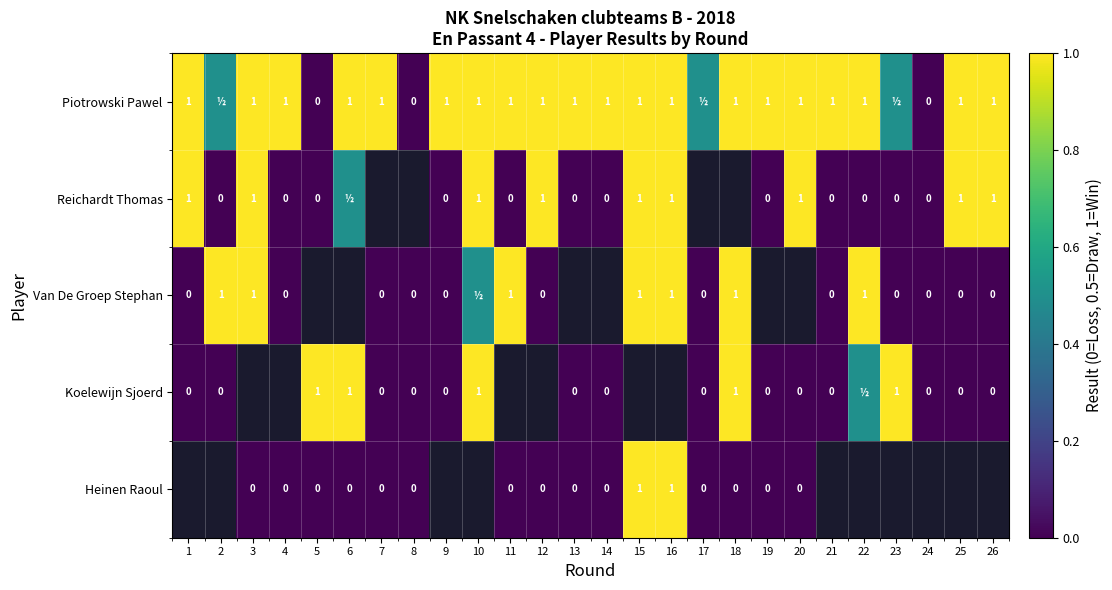

Count the number of categories in the chart.

26